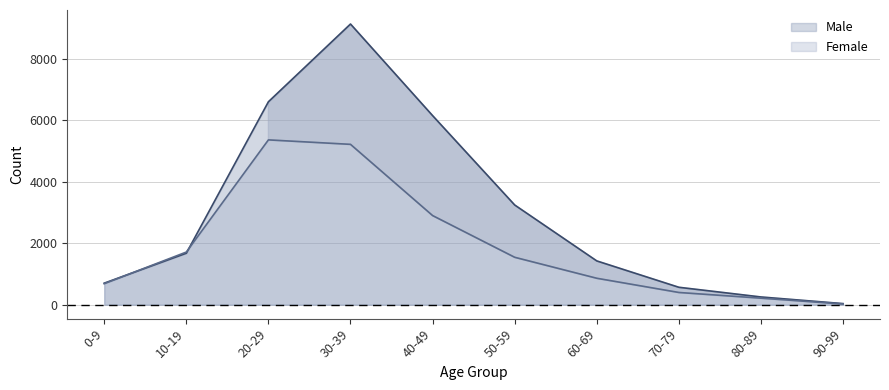

Between which two adjacent categories do Male and Female first intersect?

0-9 and 10-19